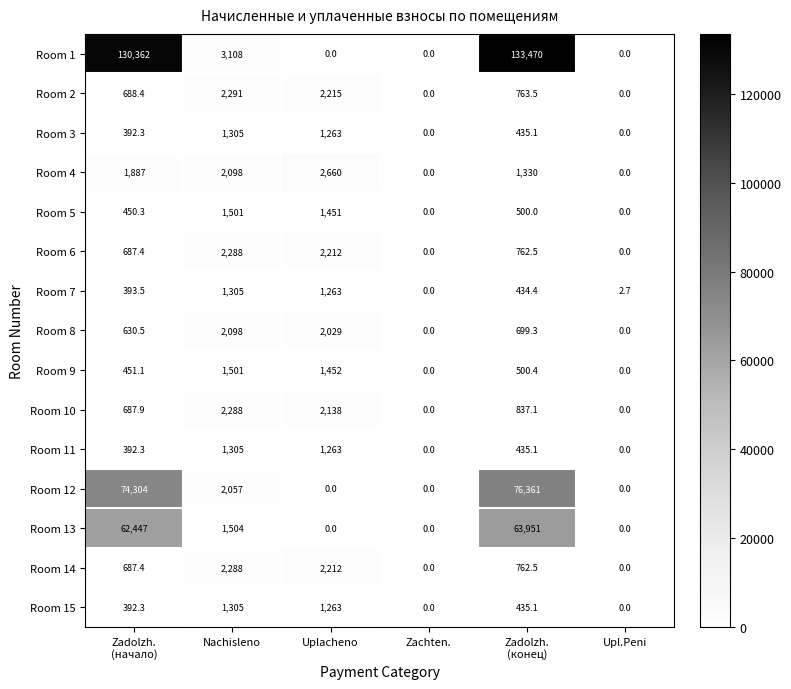

Which series has the largest total across all categories?

Room 1